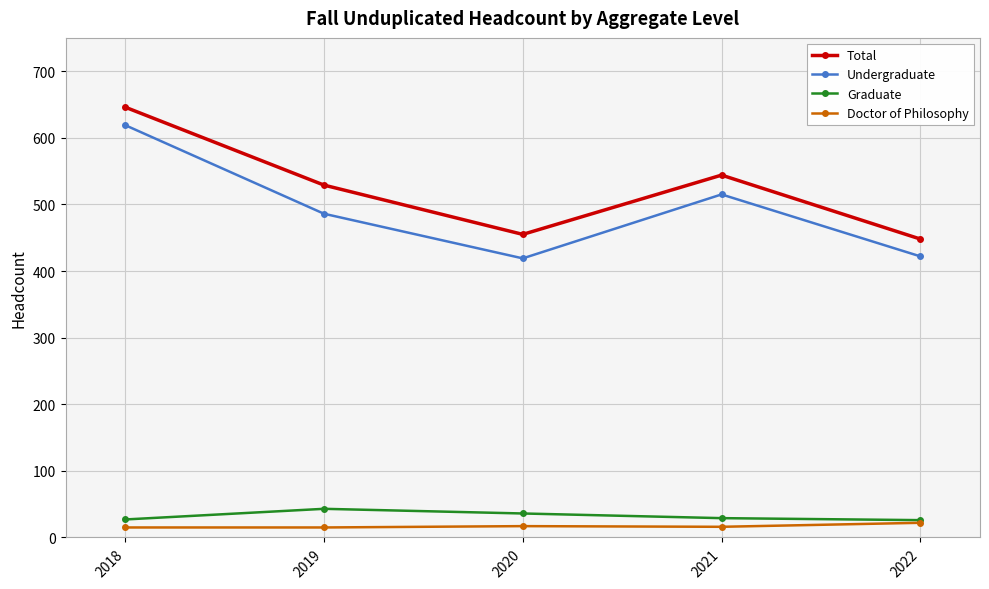

How many interior local peaks does the Undergraduate series have?

1